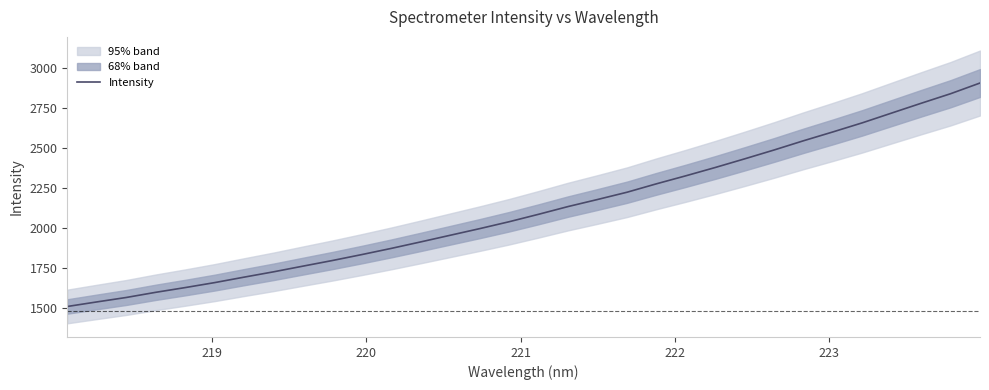

What is the maximum value for Intensity?

2906.7